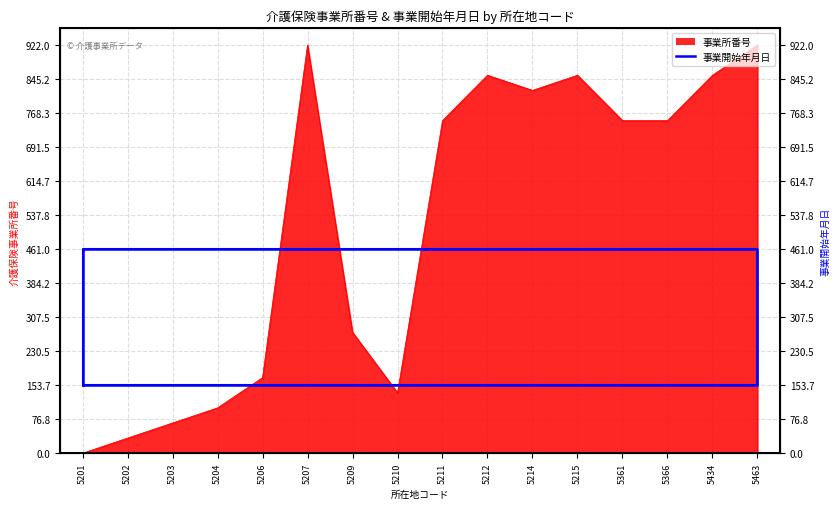

At which category does the data reach its first local valley?

5210